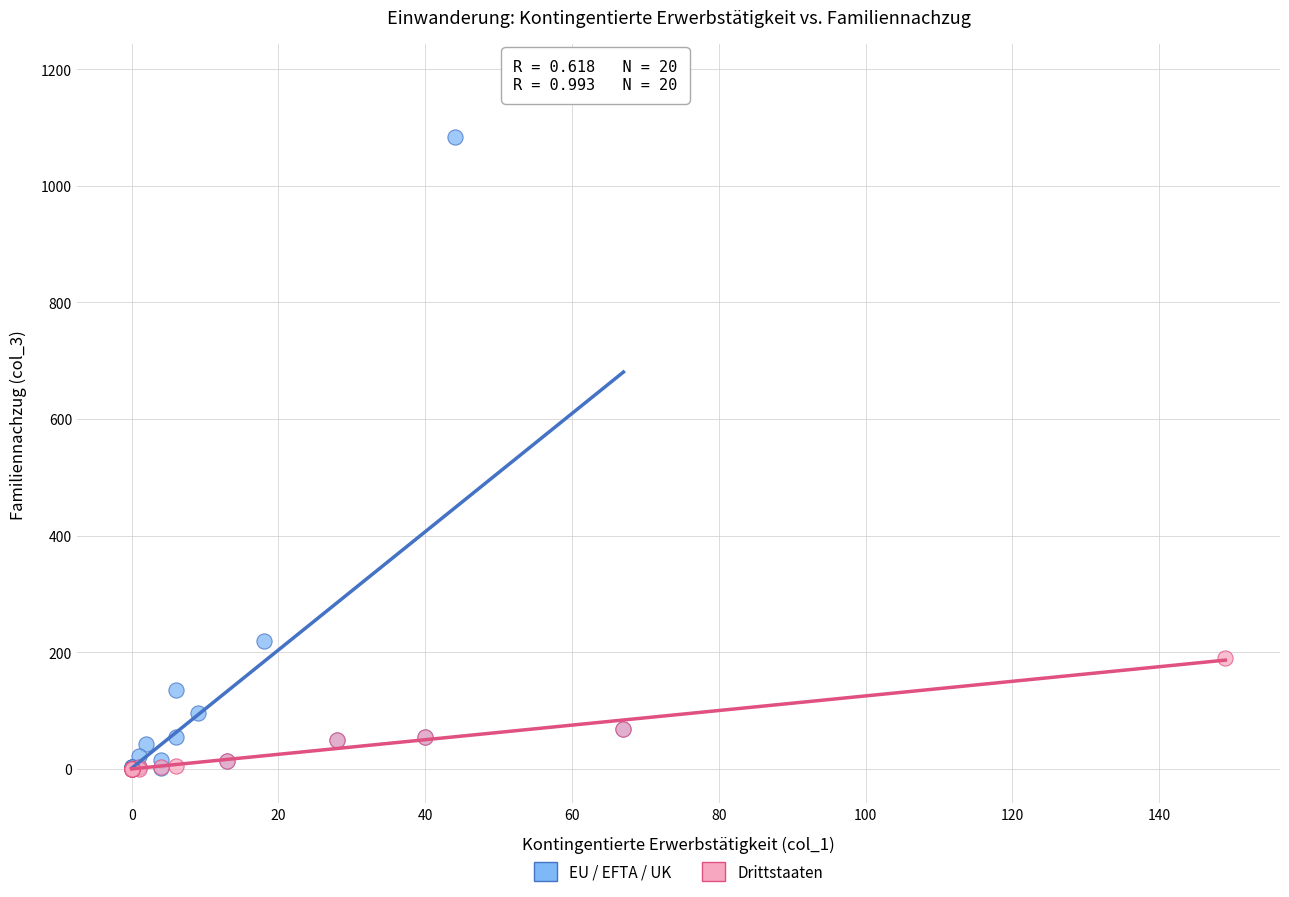

What are all the series names shown in the legend?

EU / EFTA / UK, Drittstaaten